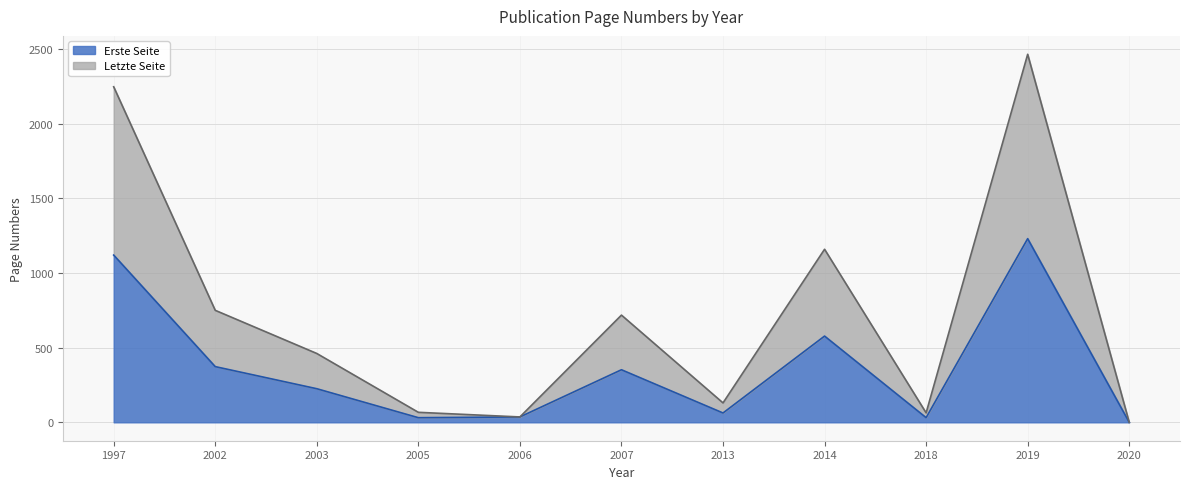

At 2019, list the series in order from largest to smallest.

Erste Seite, Letzte Seite